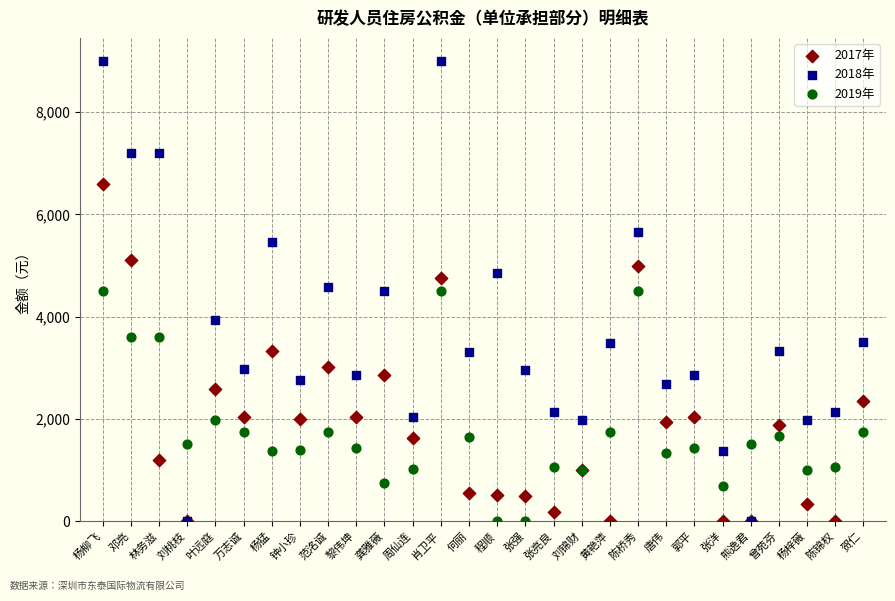

Which series has the largest Y range (max minus min)?

2018年